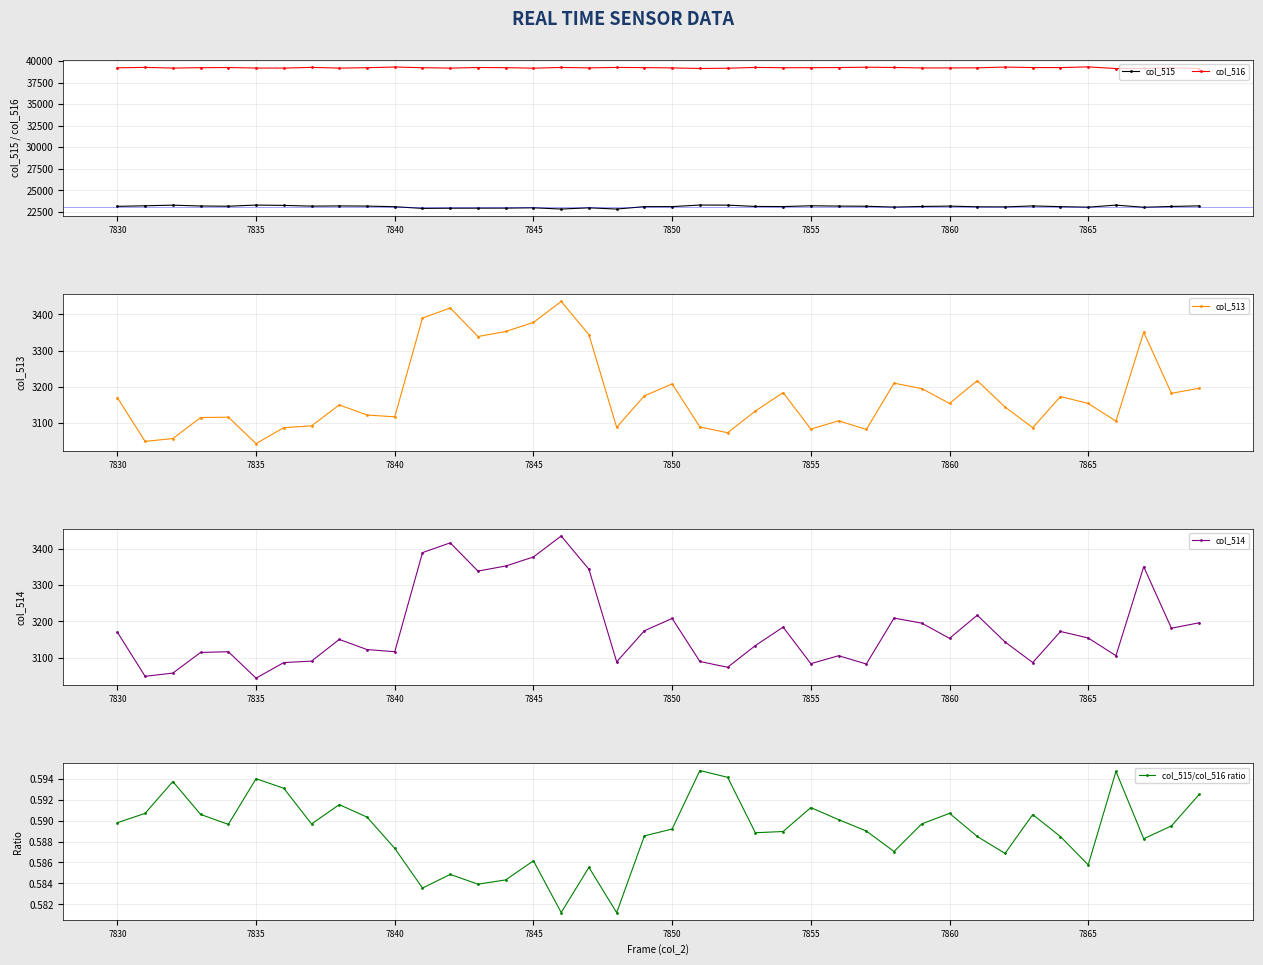

The value of col_515 at 7865 is 10788. True or false?

False